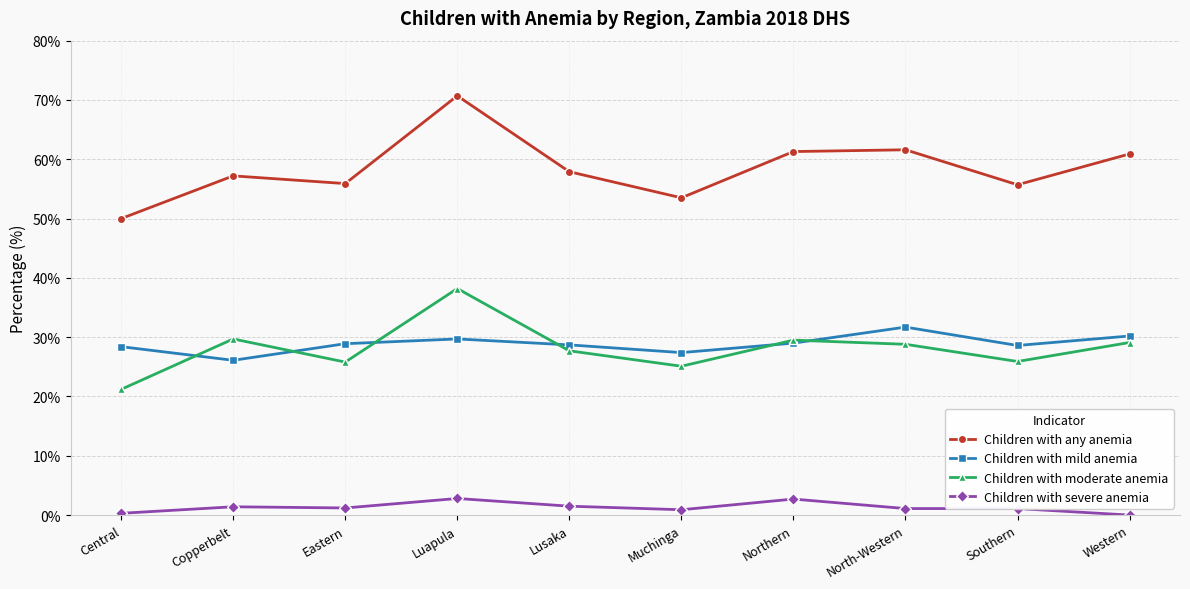

What is the difference between the Children with any anemia values at Western and Central?

10.9